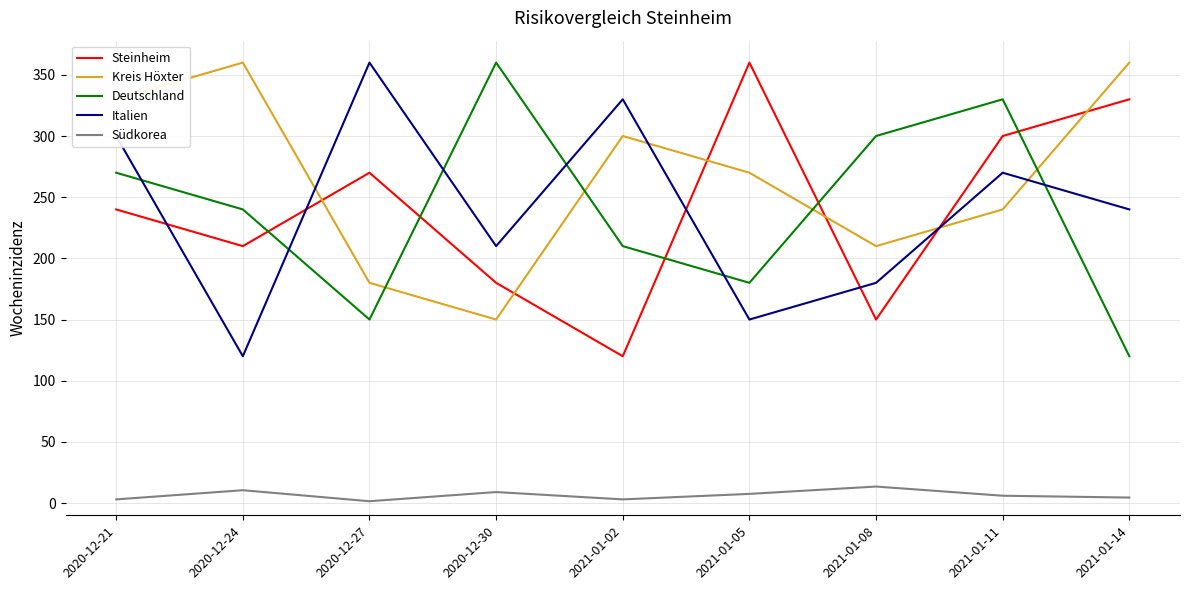

Is the value of Südkorea at 2020-12-27 greater than the value of Kreis Höxter at 2020-12-21?

No